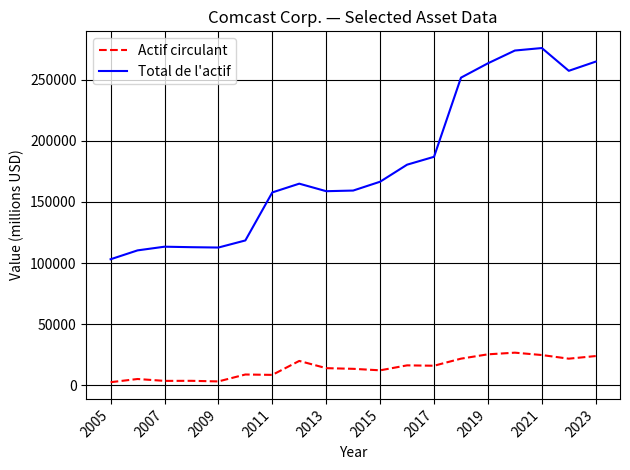

List the series in order of their overall mean, lowest first.

Actif circulant, Total de l'actif